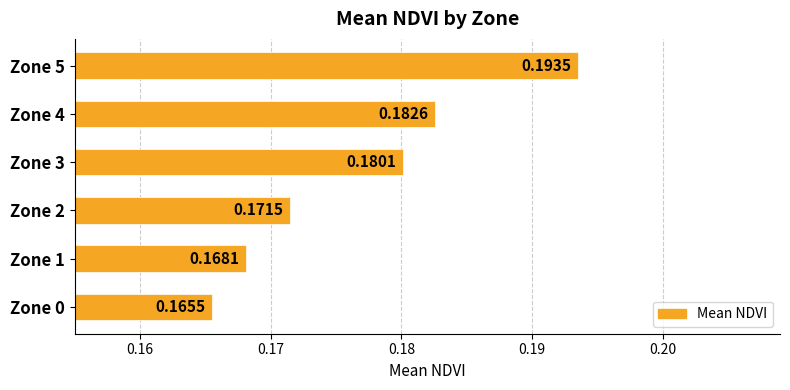

List the labels in order of value, largest first.

Zone 5, Zone 4, Zone 3, Zone 2, Zone 1, Zone 0